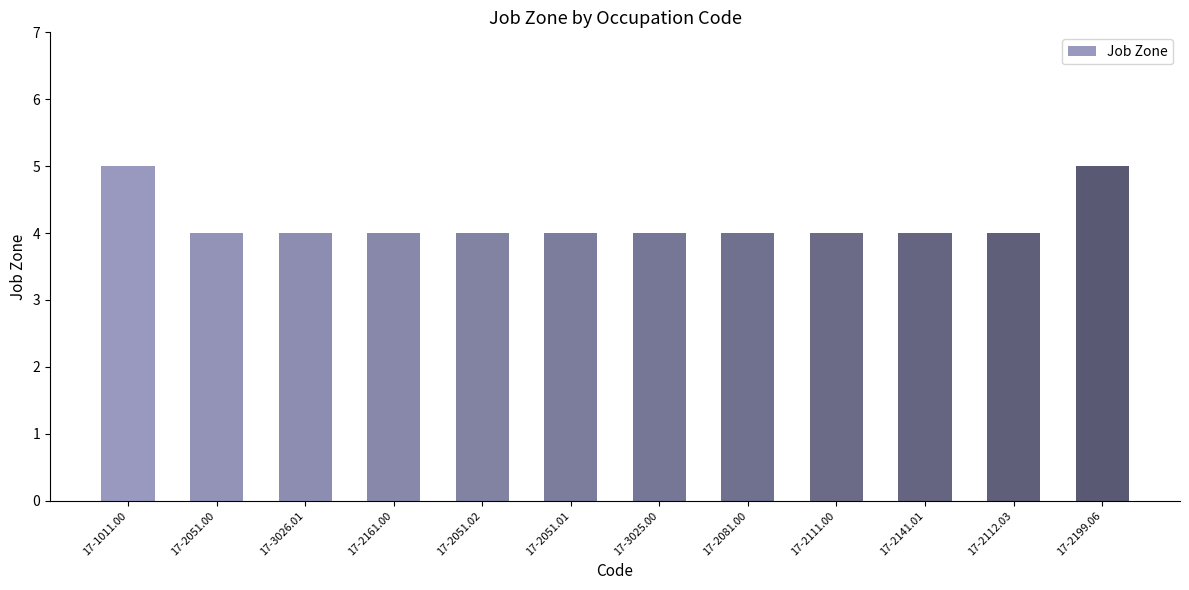

How many data points does each series have?

12